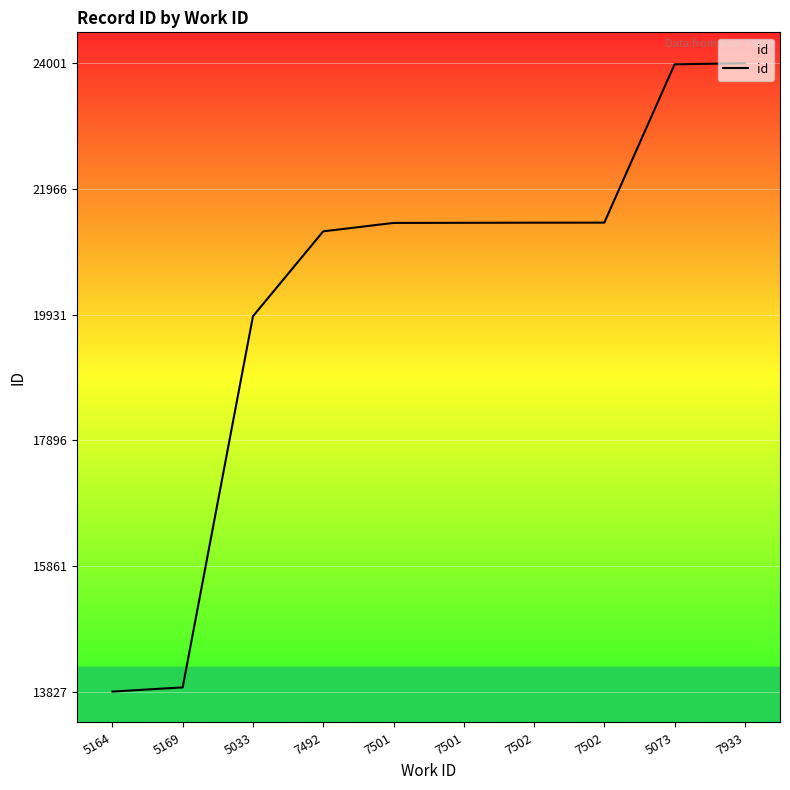

What is the average value?

20256